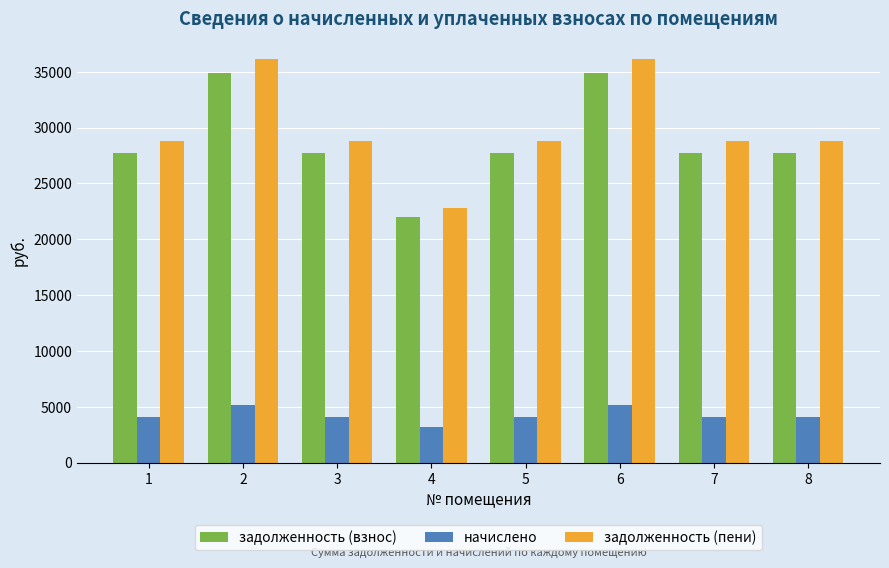

How many distinct data groups are displayed?

3